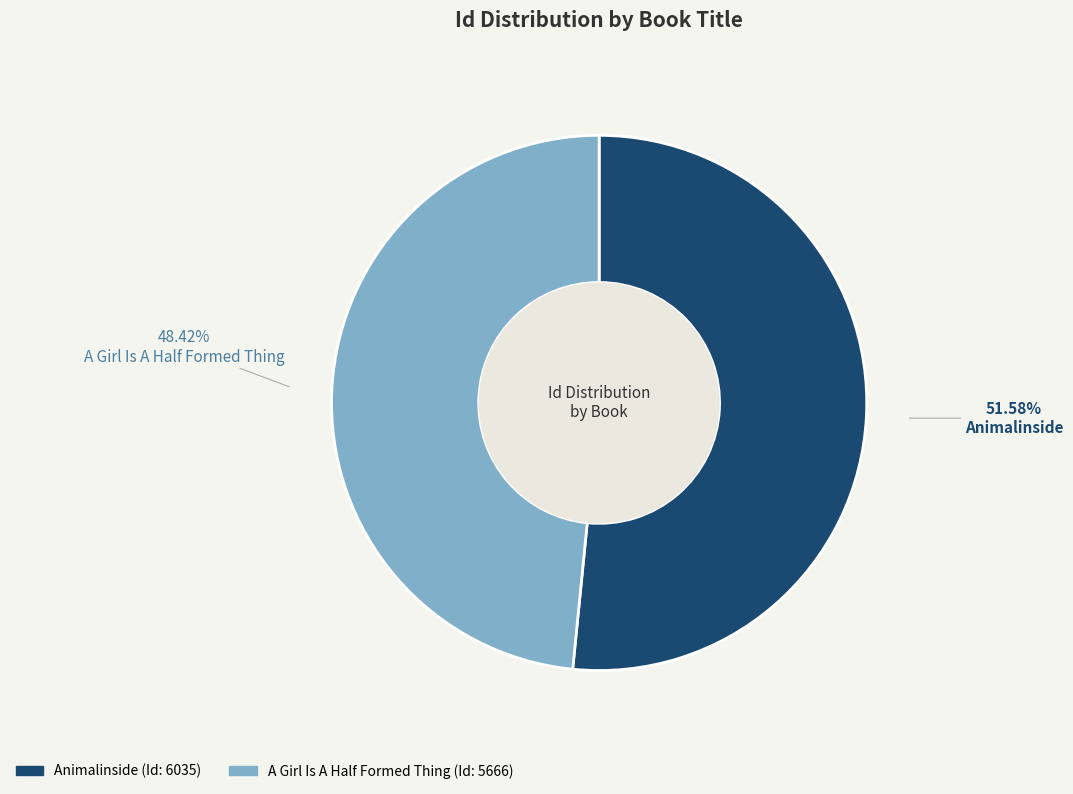

Is there a majority slice in this chart?

Yes